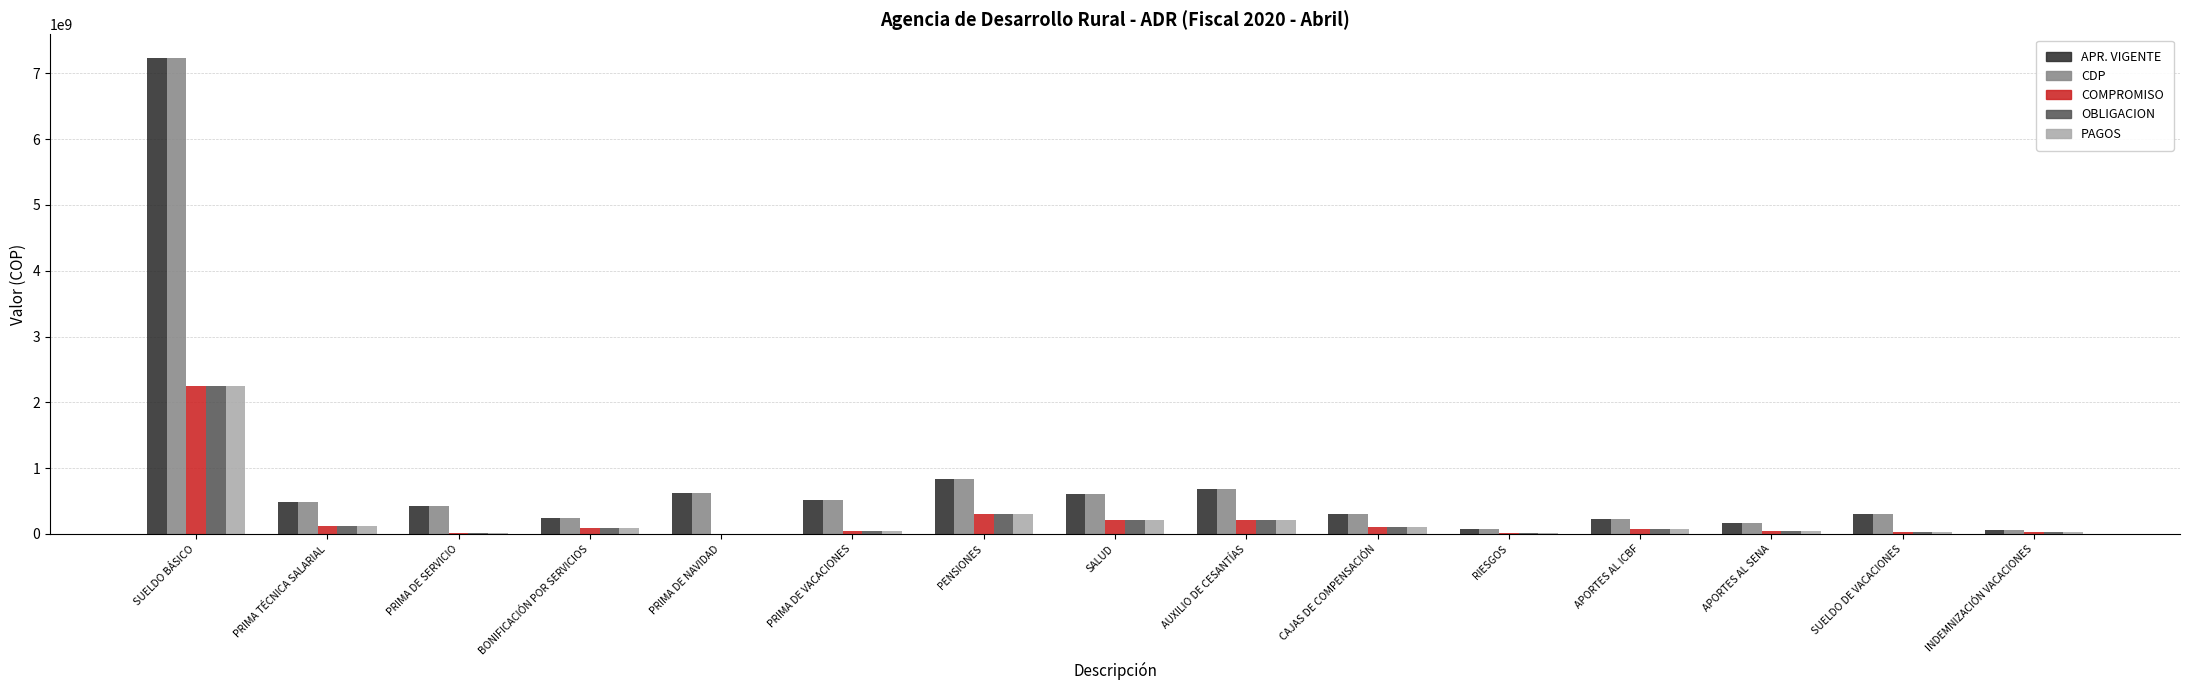

Count the number of data series in this chart.

5